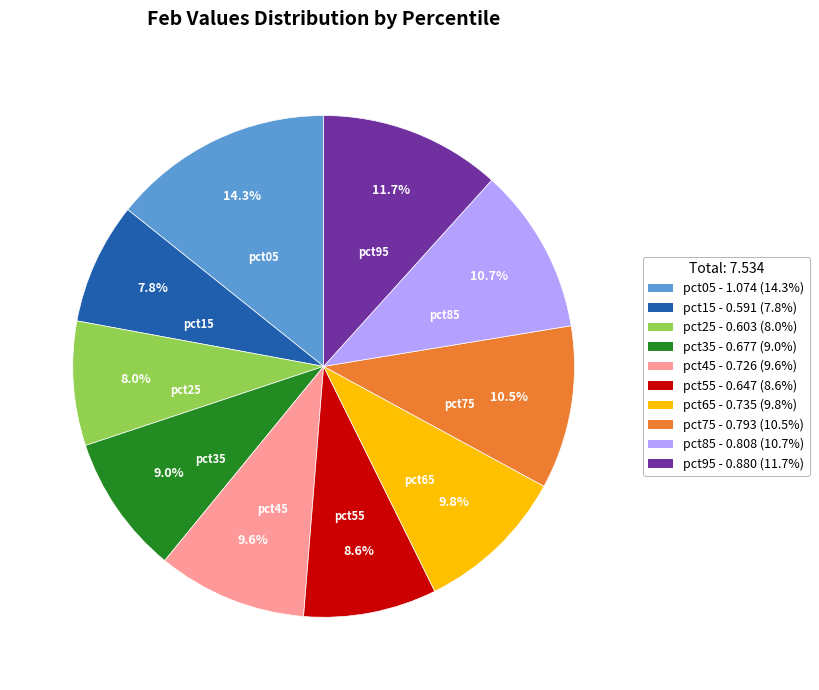

To the nearest percent, what is the average slice percentage?

10%